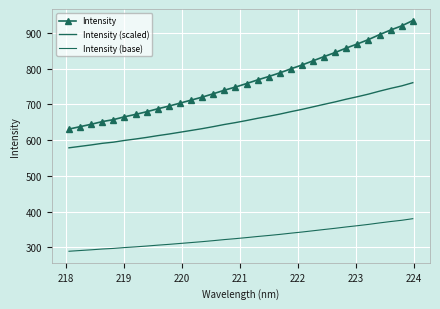

True or false: Intensity has more than 1 points higher than both neighbors.

False